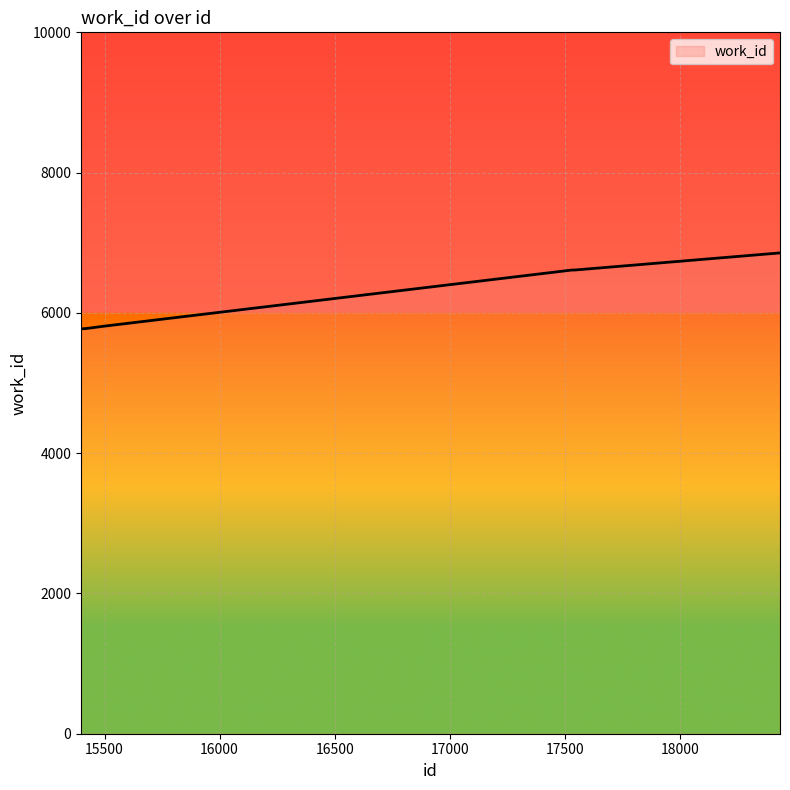

What is the maximum value shown in the chart?

6855